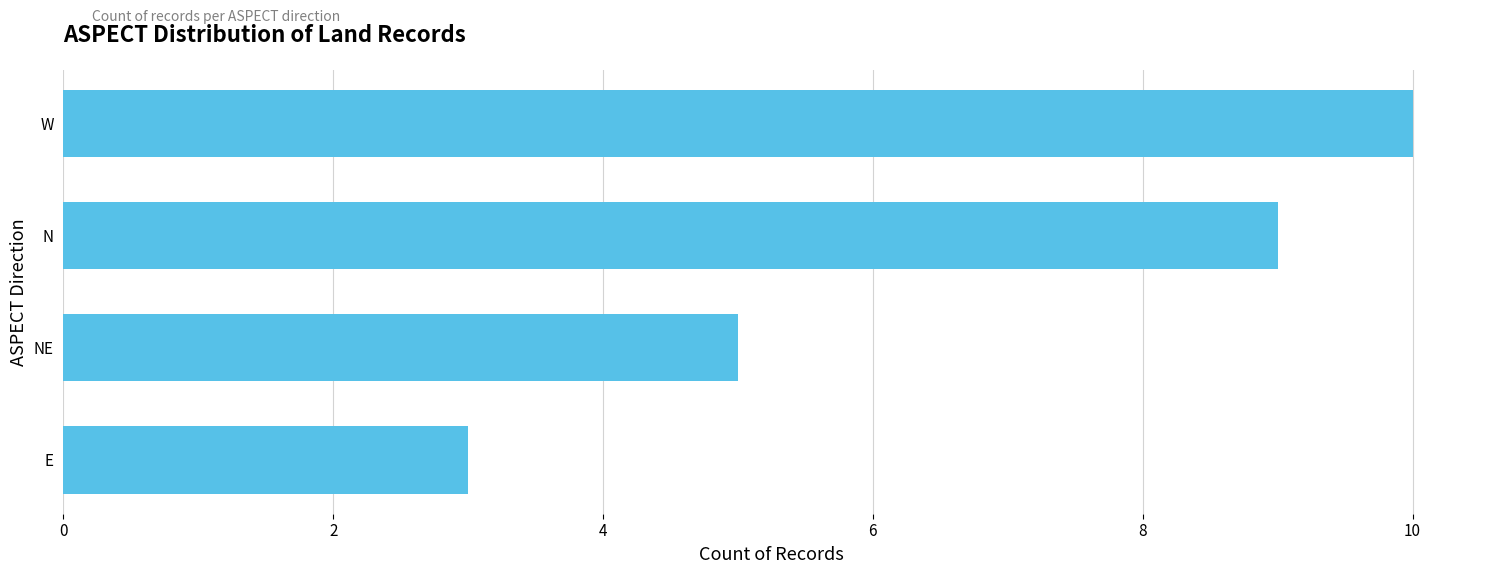

How many categories are shown in the chart?

4